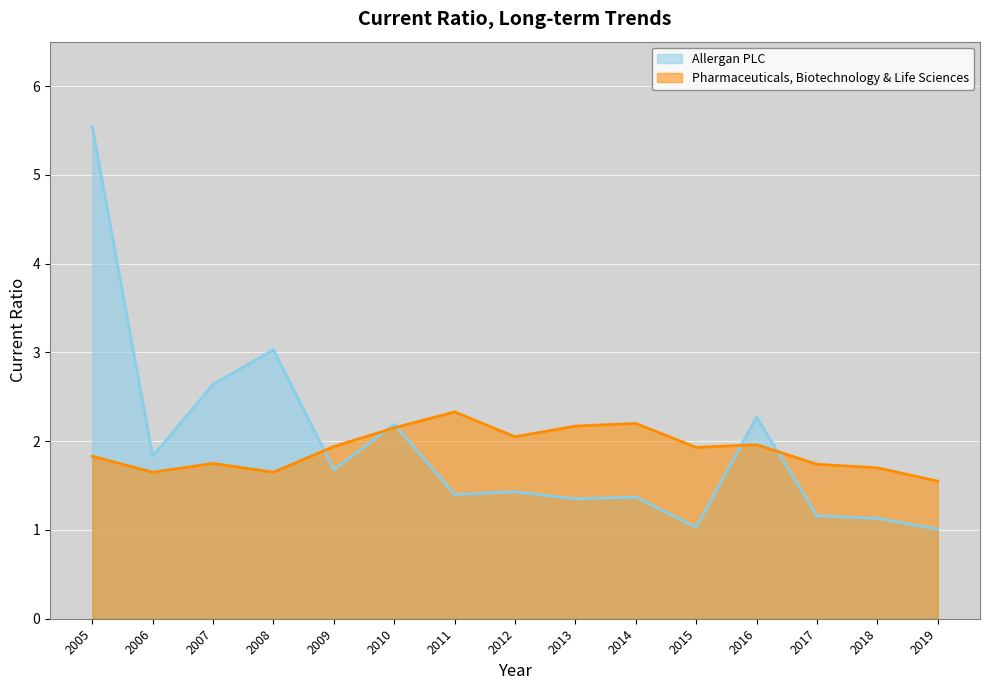

What is the total value across all series at 2019?

2.6